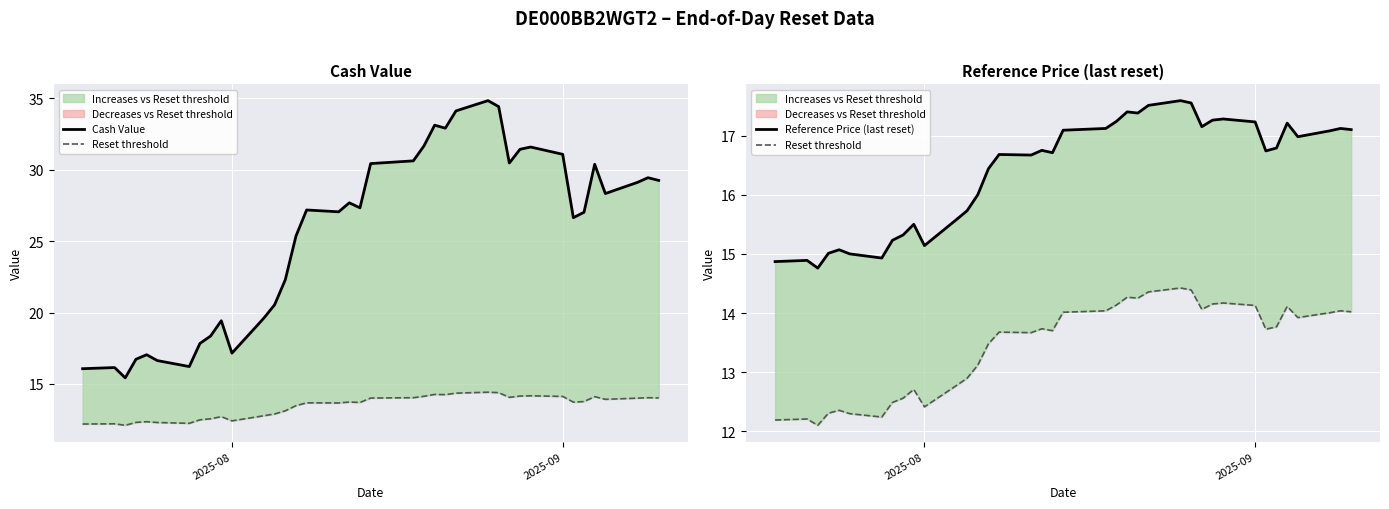

True or false: Cash Value has a value of 24.5 at 2025-08.

False